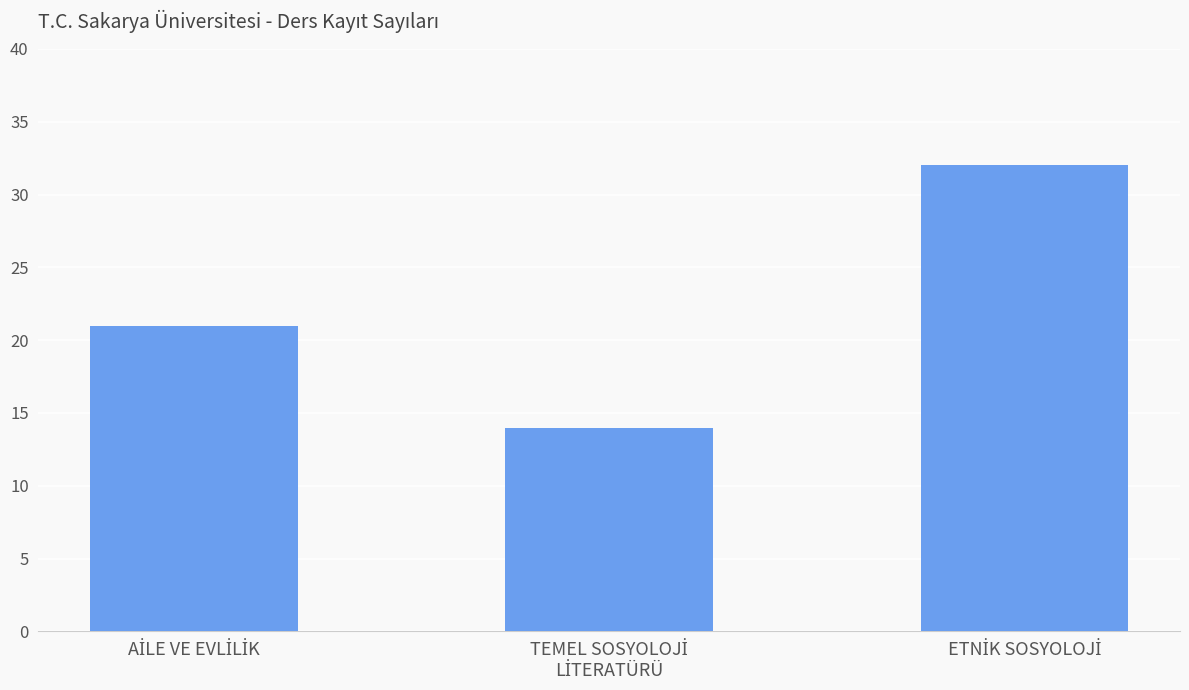

What is the maximum value shown in the chart?

32